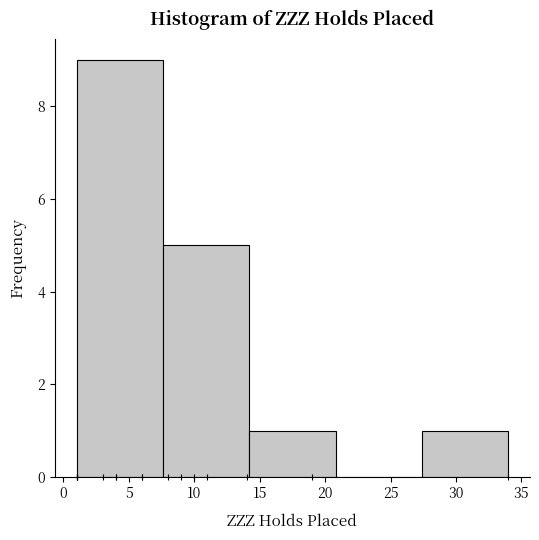

Reading left to right, list every bar in this chart as the range it spans on the x-axis followed by its height. Neither the bar edges nor the heights are printed on the chart, so give them approximately, as read against the axes.

1.0 to 7.6: 9
7.6 to 14.2: 5
14.2 to 20.8: 1
20.8 to 27.4: 0
27.4 to 34.0: 1